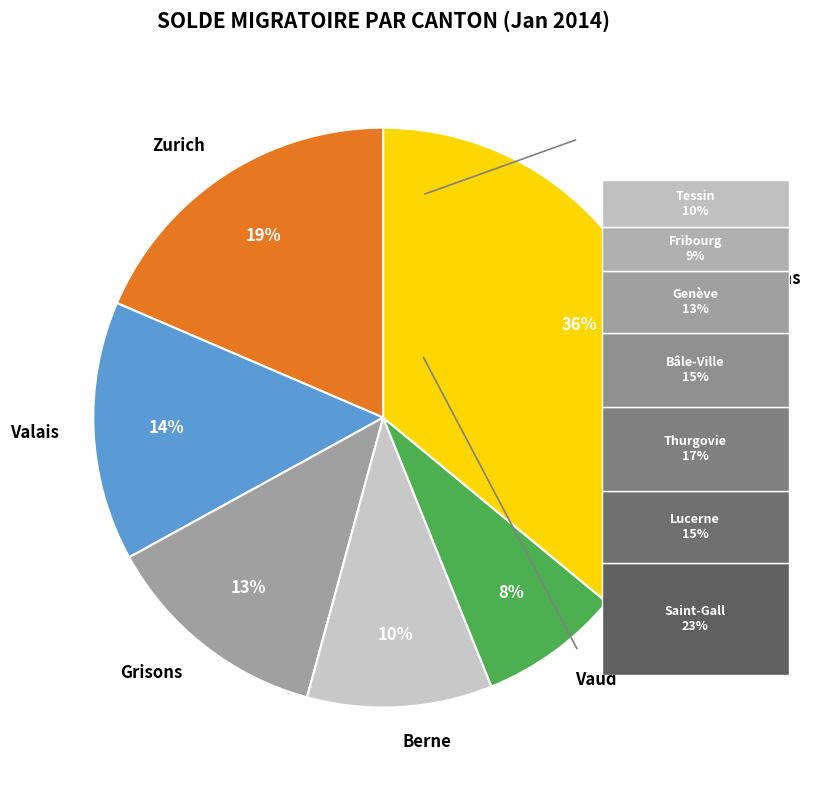

To the nearest percent, what portion does Valais represent?

14%